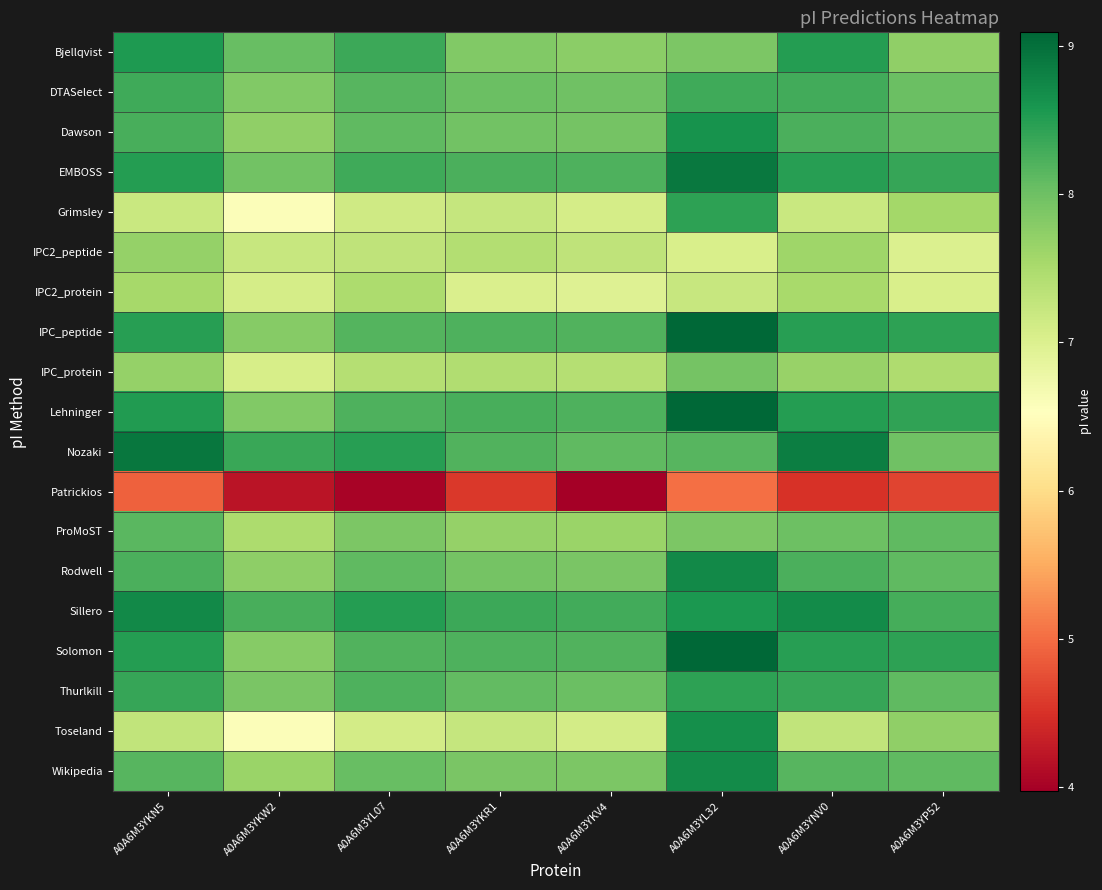

At A0A6M3YNV0, list the series in order from largest to smallest.

Nozaki, Sillero, Bjellqvist, Lehninger, EMBOSS, IPC_peptide, Solomon, Thurlkill, DTASelect, Dawson, Rodwell, Wikipedia, ProMoST, IPC_protein, IPC2_peptide, IPC2_protein, Toseland, Grimsley, Patrickios